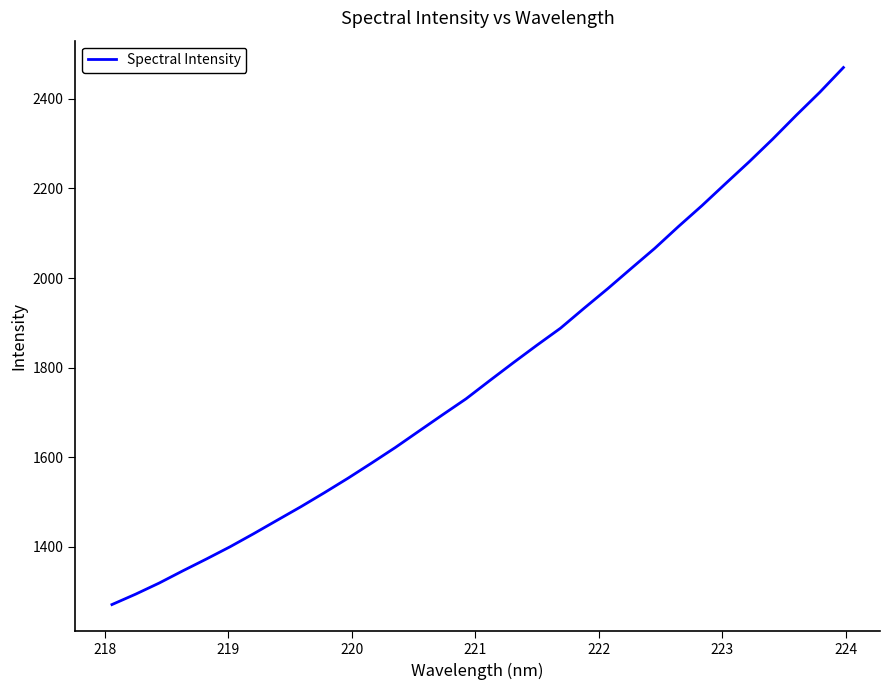

Does the chart have visible grid lines?

No